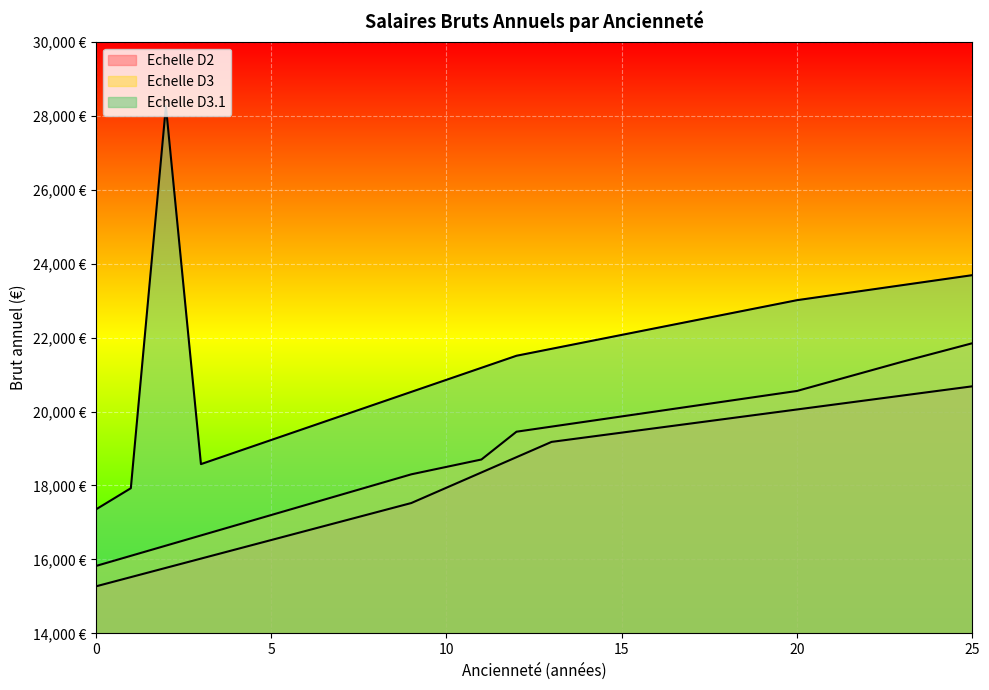

Rank the series by their maximum value, from highest to lowest.

Echelle D3.1, Echelle D3, Echelle D2